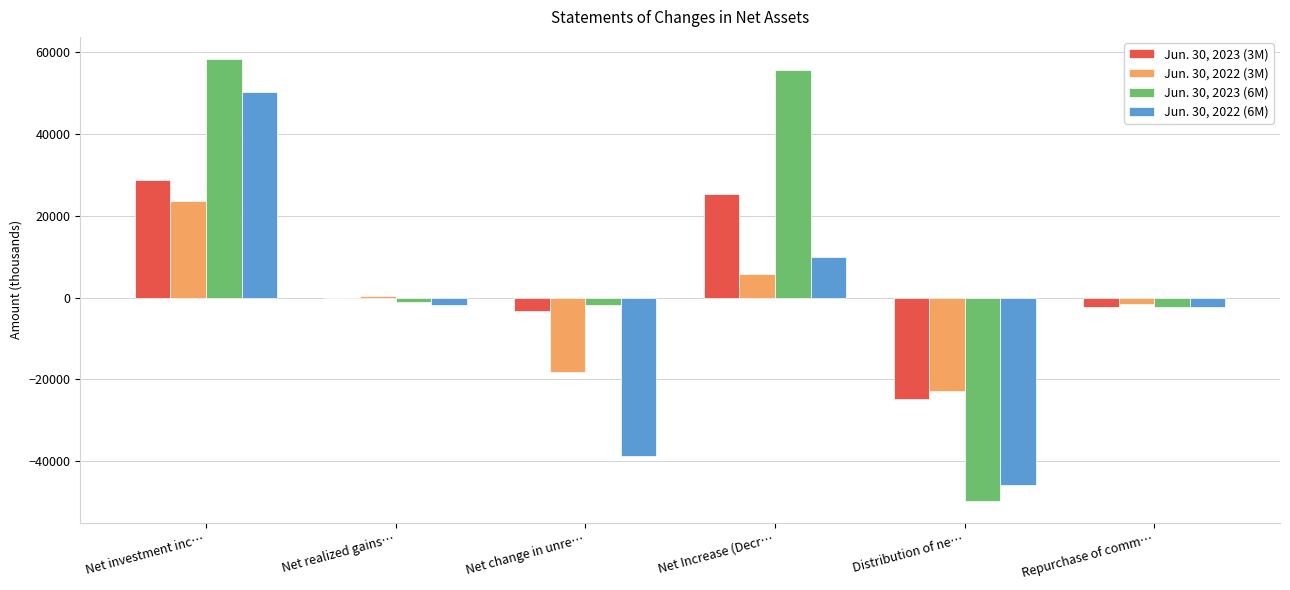

Which series changed the most between Net investment inc… and Distribution of ne…?

Jun. 30, 2023 (6M)